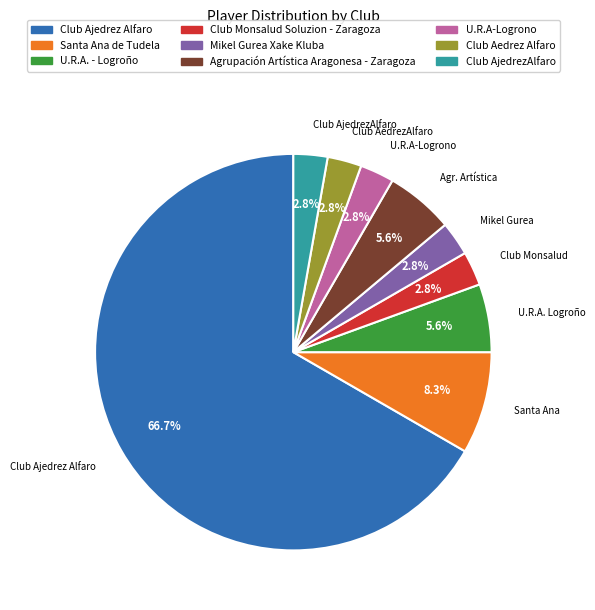

What is the majority slice?

Club Ajedrez Alfaro